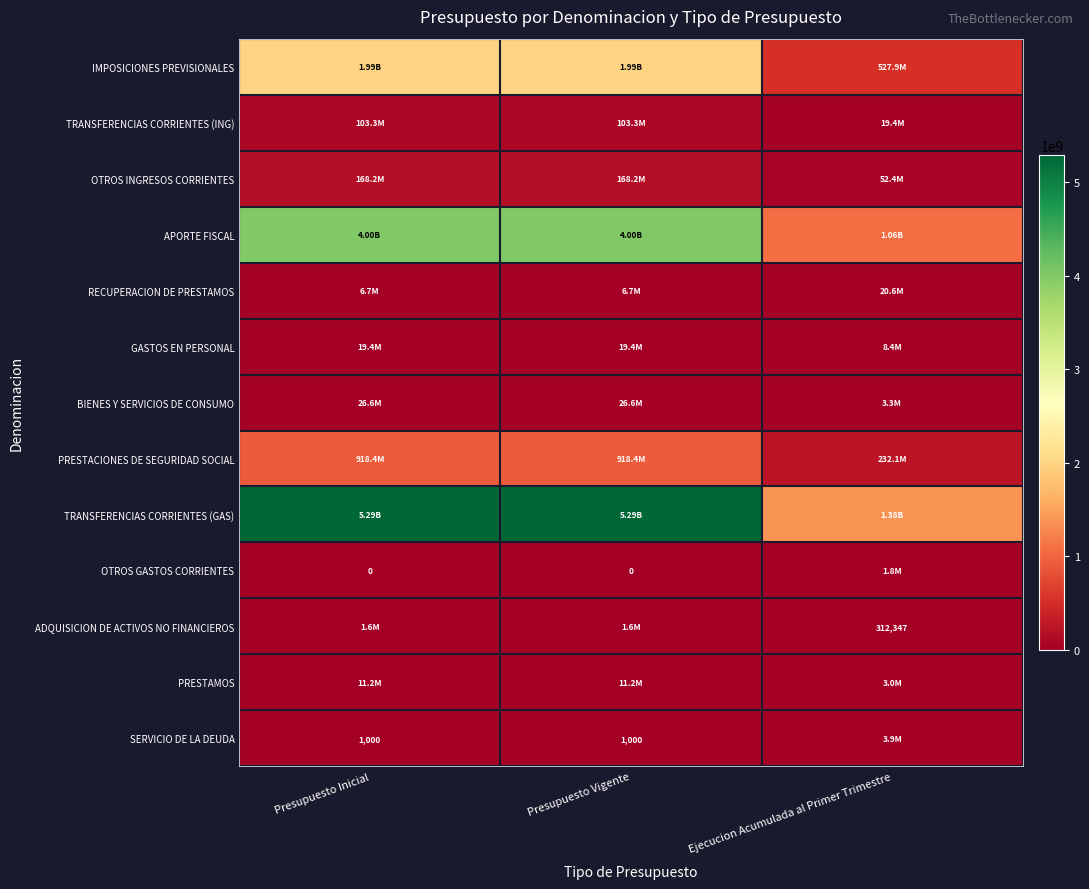

Is it true that OTROS GASTOS CORRIENTES equals 0 at Presupuesto Vigente?

True